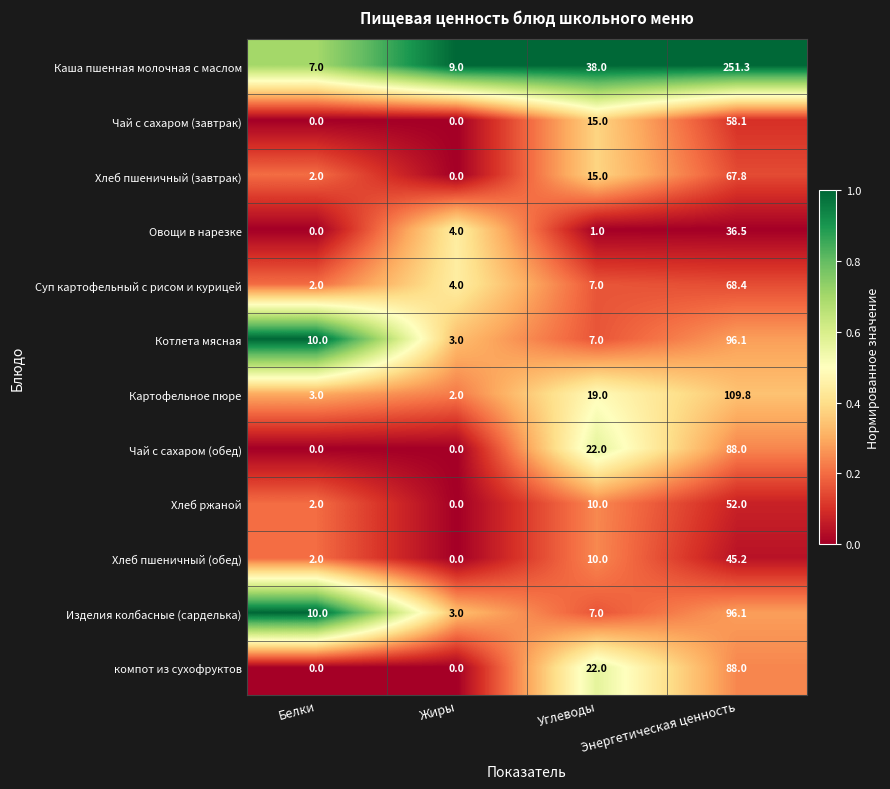

At which label is Суп картофельный с рисом и курицей closest to 35?

Углеводы